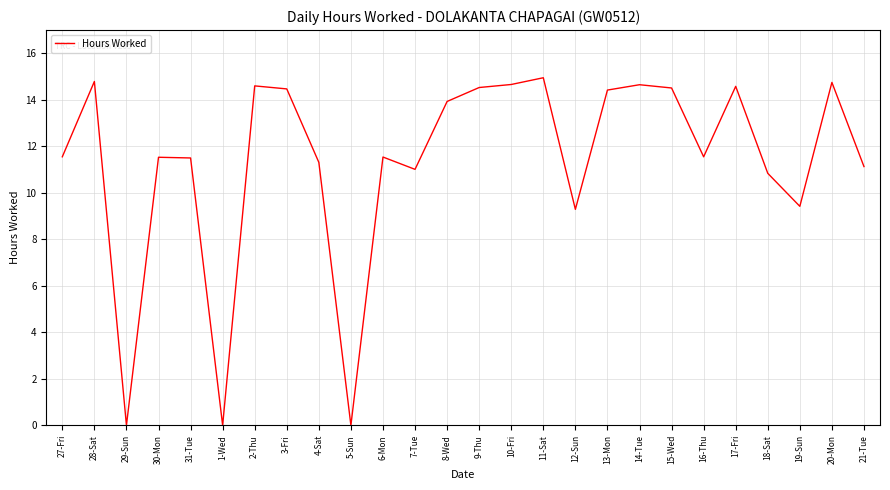

Which has a higher value, 6-Mon or 28-Sat?

28-Sat